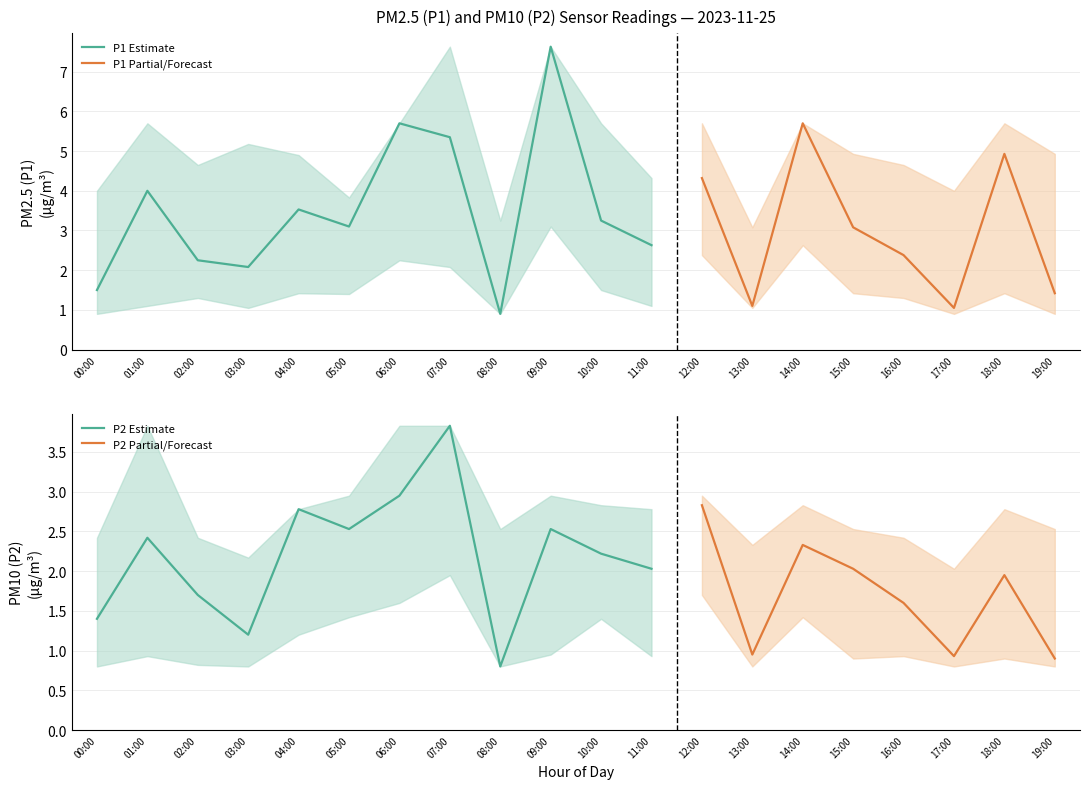

True or false: P1_lower has a value of 0.9 at 19:00.

True